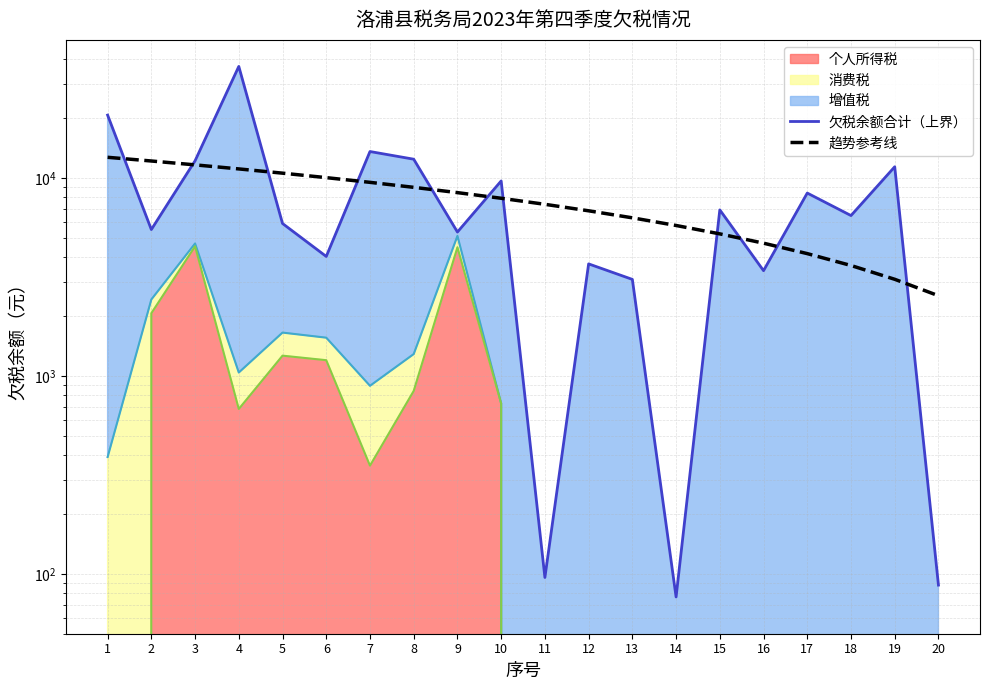

What is the sum of all 欠税余额合计（上界） values?

169686.1